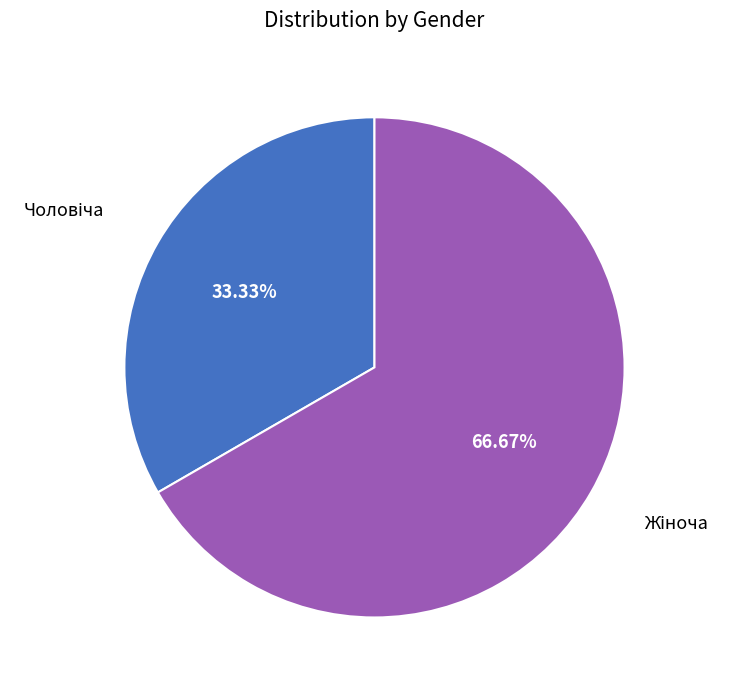

Is there a majority slice in this chart?

Yes